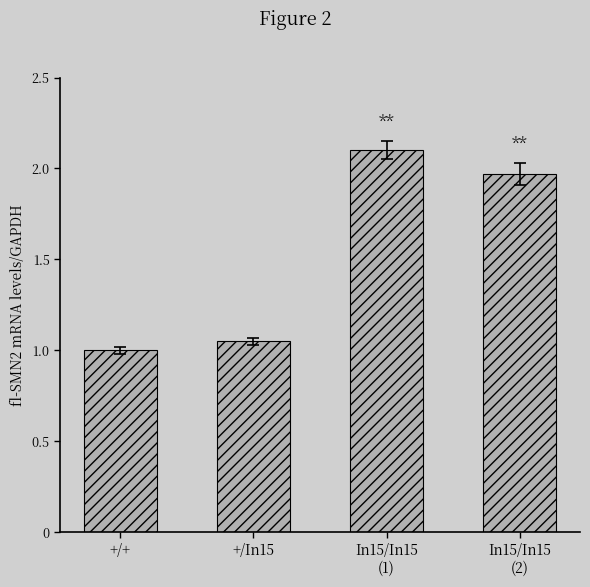

Which category has the highest value across all series?

In15/In15
(1)